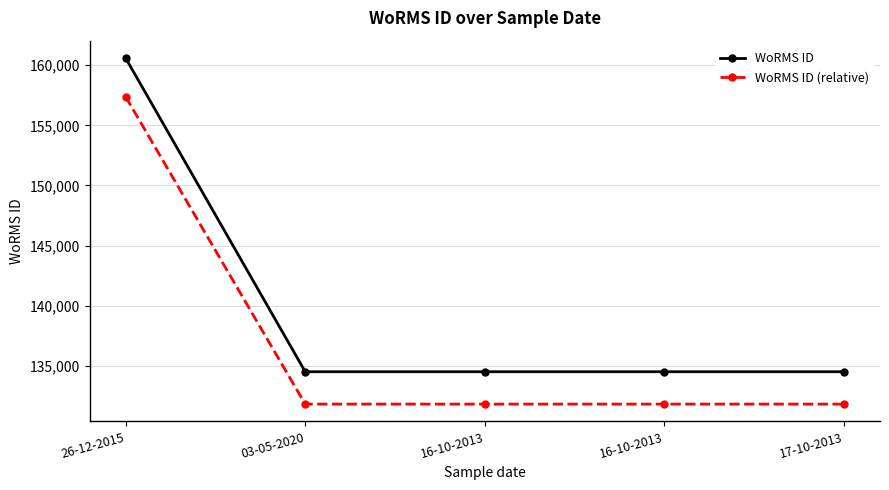

Which series has the largest total across all categories?

WoRMS ID